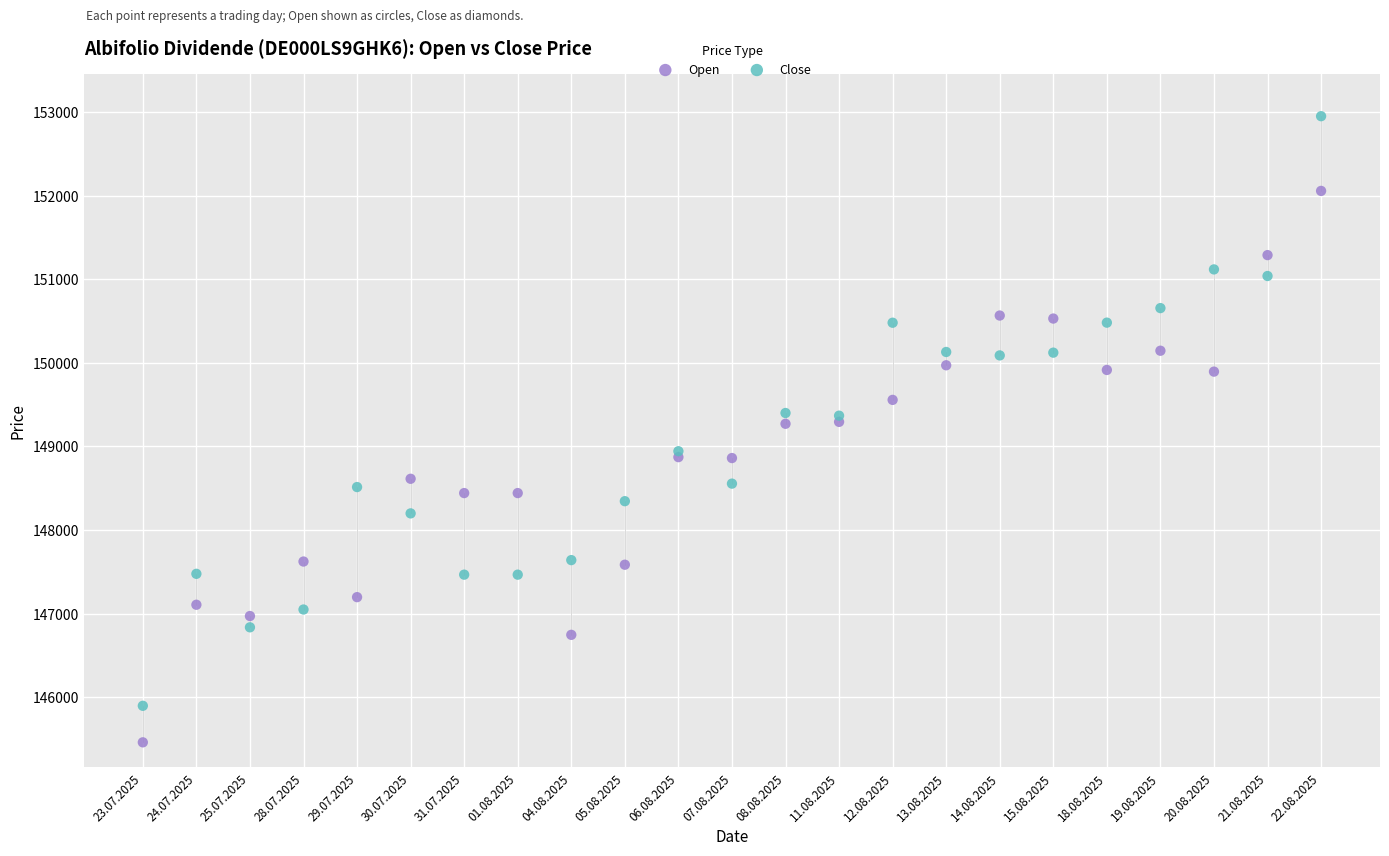

Which series contains the lowest Y value?

Open